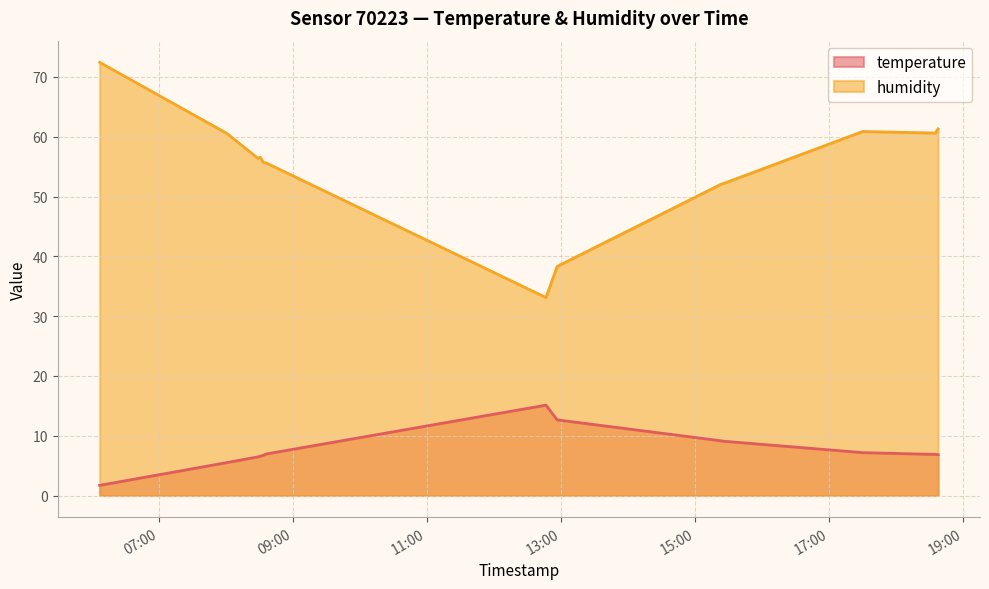

Reading right to left, list all the values displayed in this chart.

temperature: 6.8	6.9	7.2	9.1	9.2	12.7	15.1	7.0	6.7	6.6	6.5	5.5	1.7
humidity: 61.3	60.6	60.9	52.2	52.1	38.3	33.1	55.6	55.7	56.6	56.4	60.6	72.5